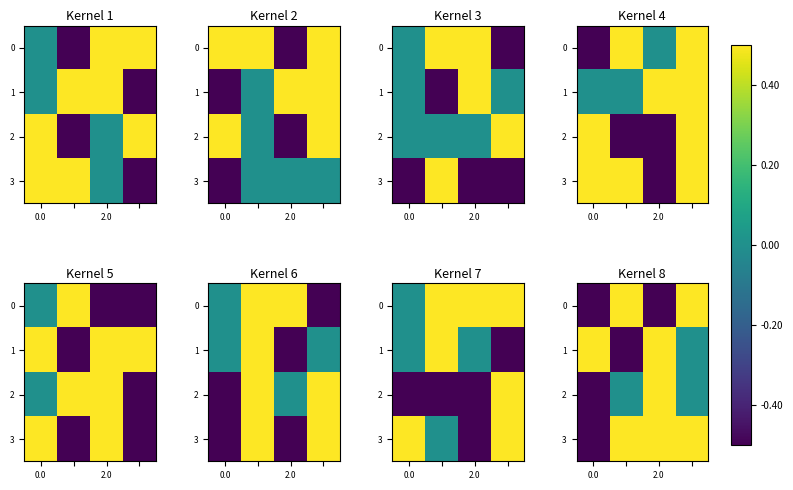

Count the number of data series in this chart.

4